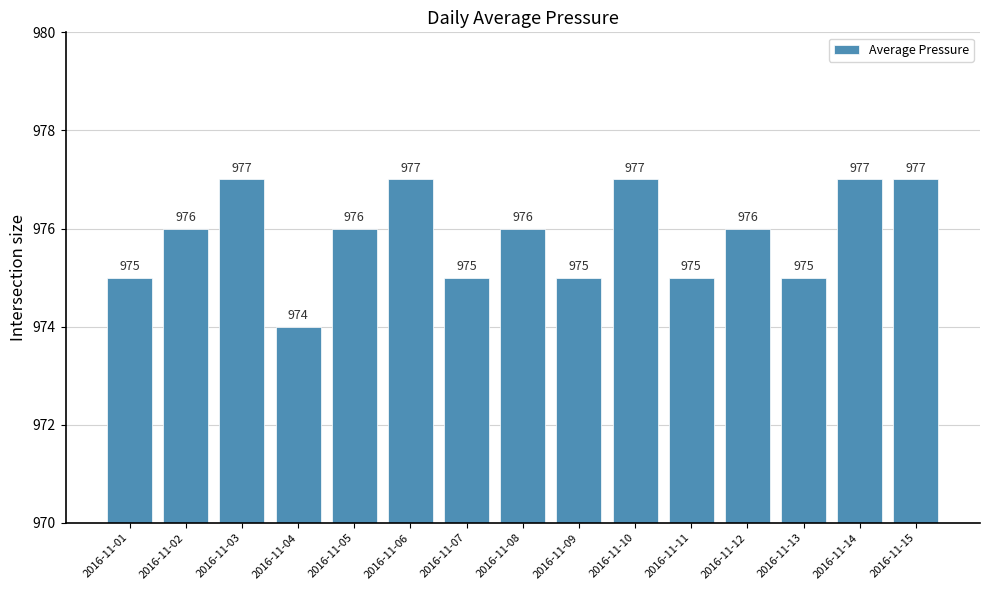

Reading left to right, list all the values displayed in this chart.

975	976	977	974	976	977	975	976	975	977	975	976	975	977	977